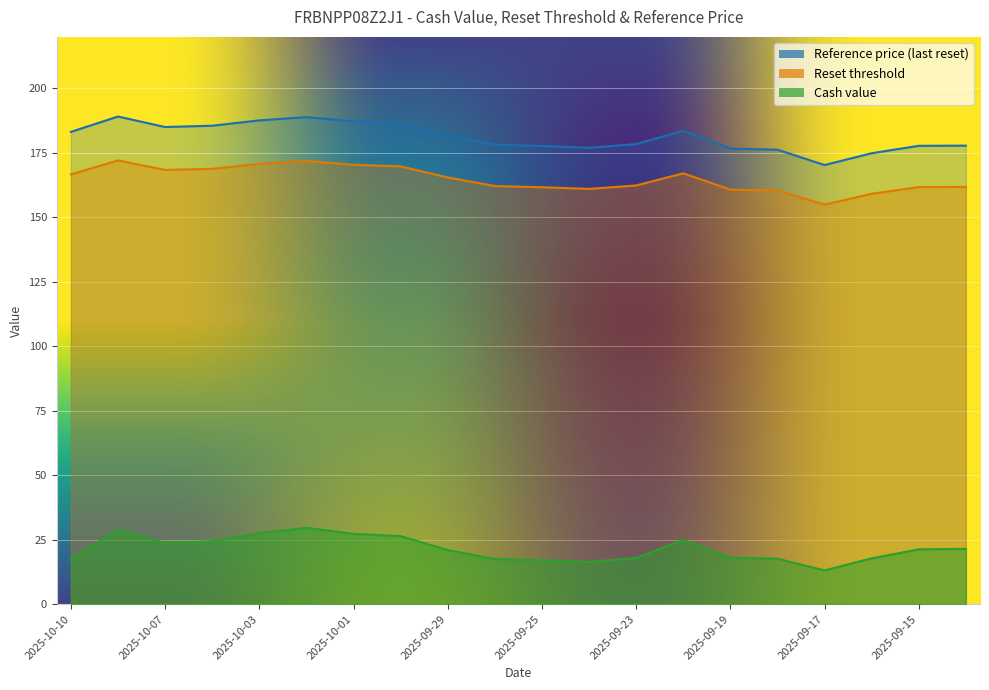

At which category is the sum across all series the highest?

2025-10-02